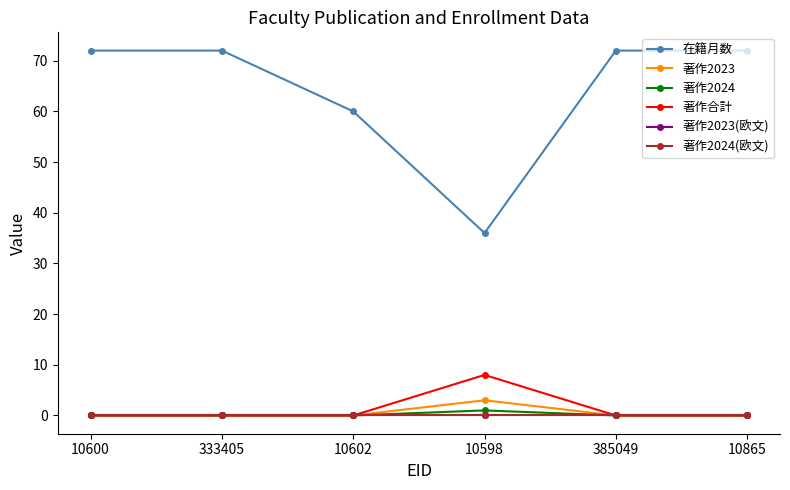

What is the difference between the 著作2023 values at 385049 and 10598?

3